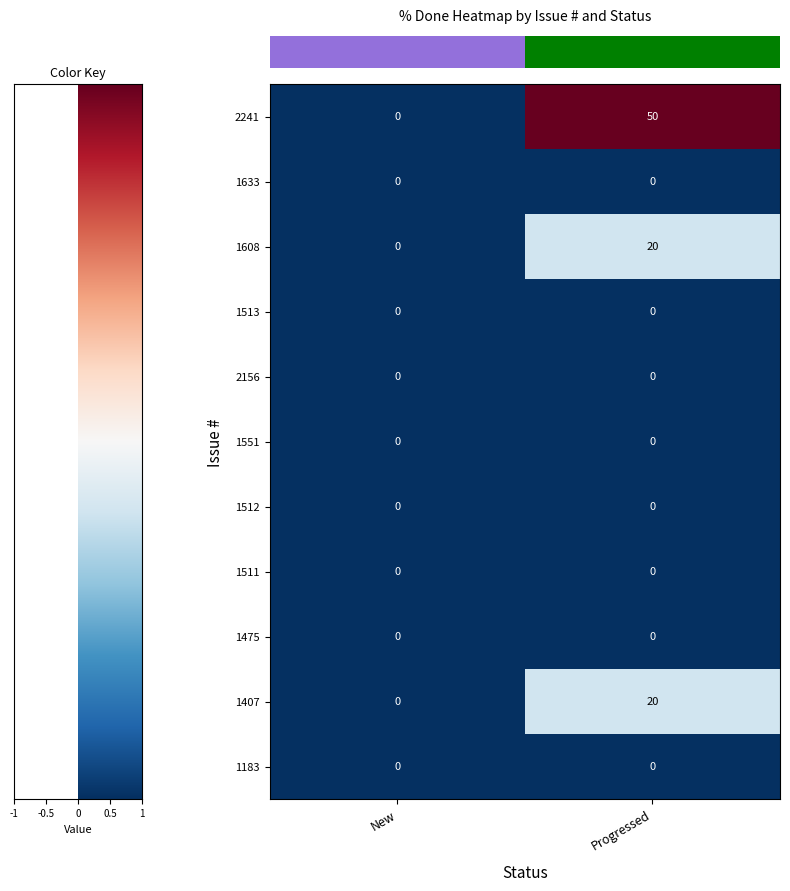

Which series has the largest total across all categories?

2241